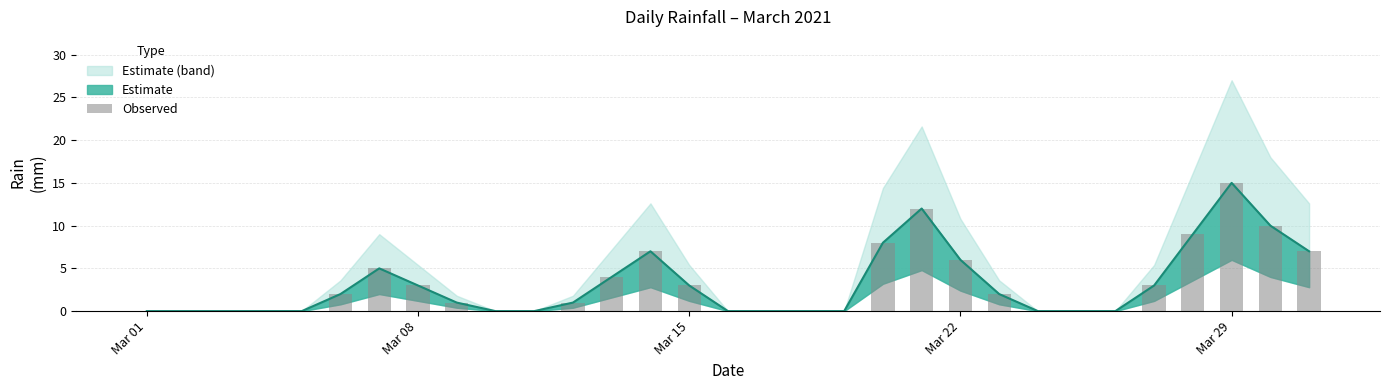

Reading right to left, transcribe all the data shown in this chart.

7	10	15	9	3	0	0	0	2	6	12	8	0	0	0	0	3	7	4	1	0	0	1	3	5	2	0	0	0	0	0